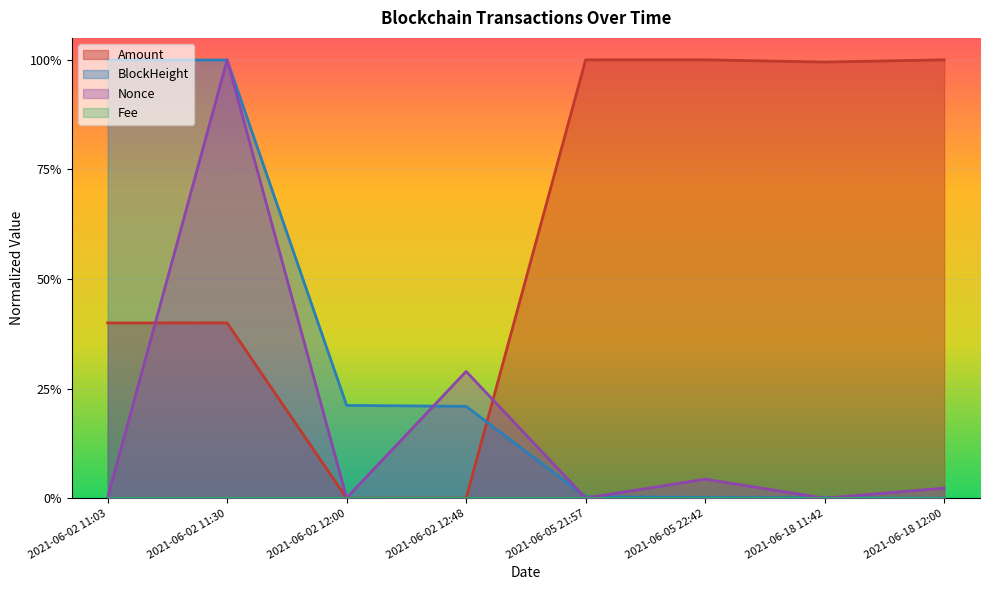

Does the chart display data point markers on the line(s)?

No